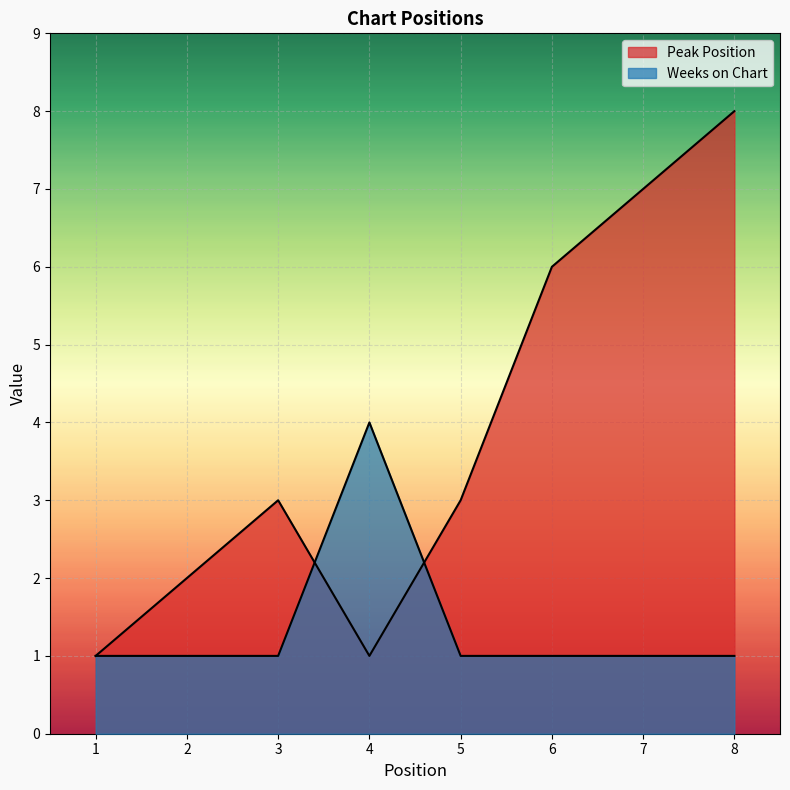

How many values in the Peak Position series are below 3?

3